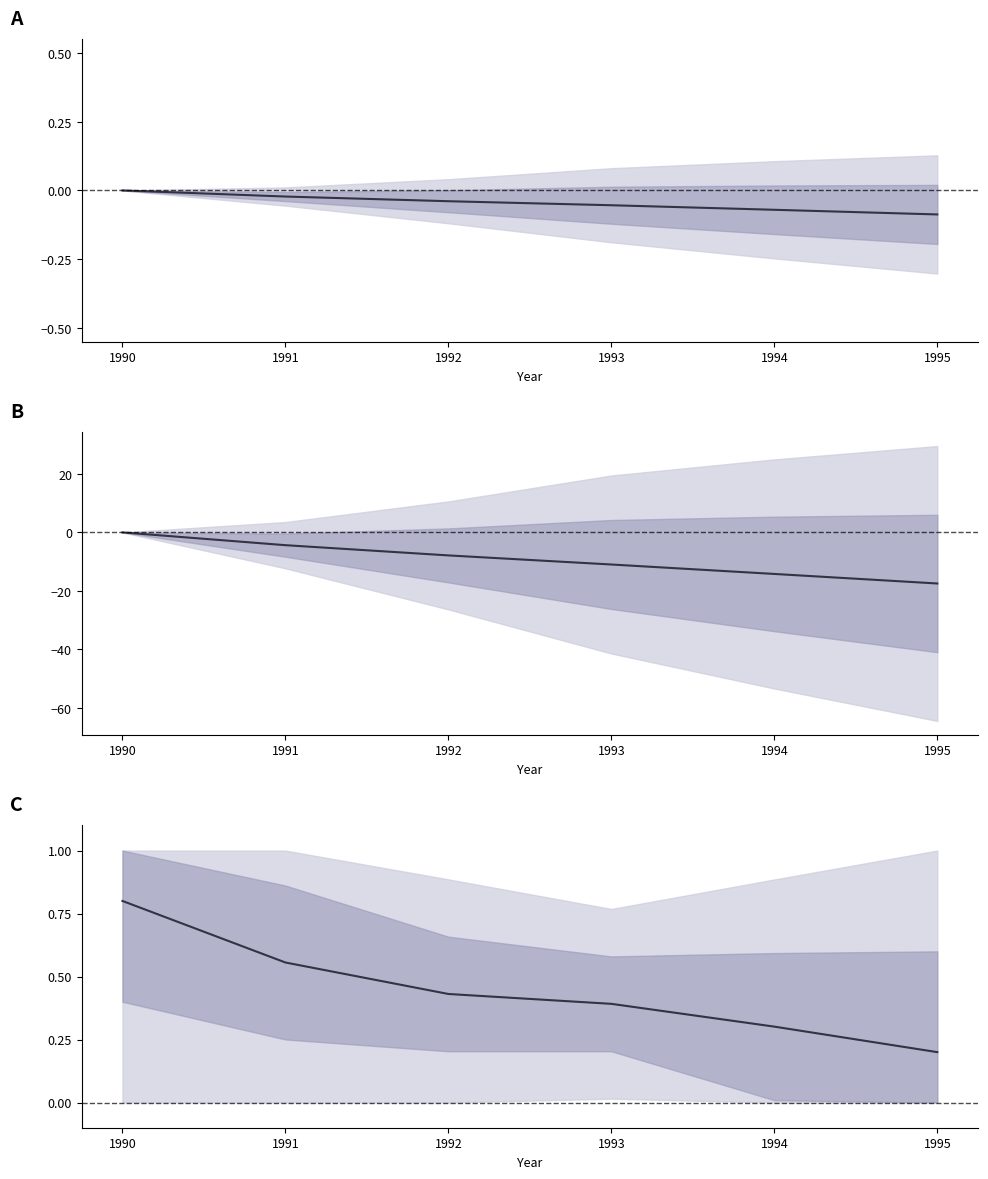

How many data points in Mean normalized trend are less than 0?

5